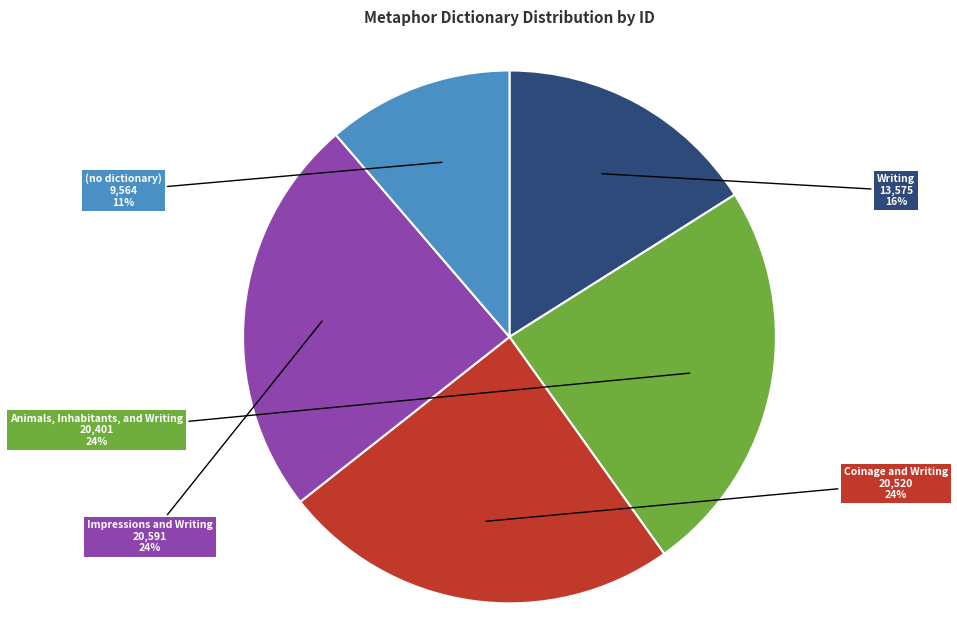

Is there a majority slice in this chart?

No